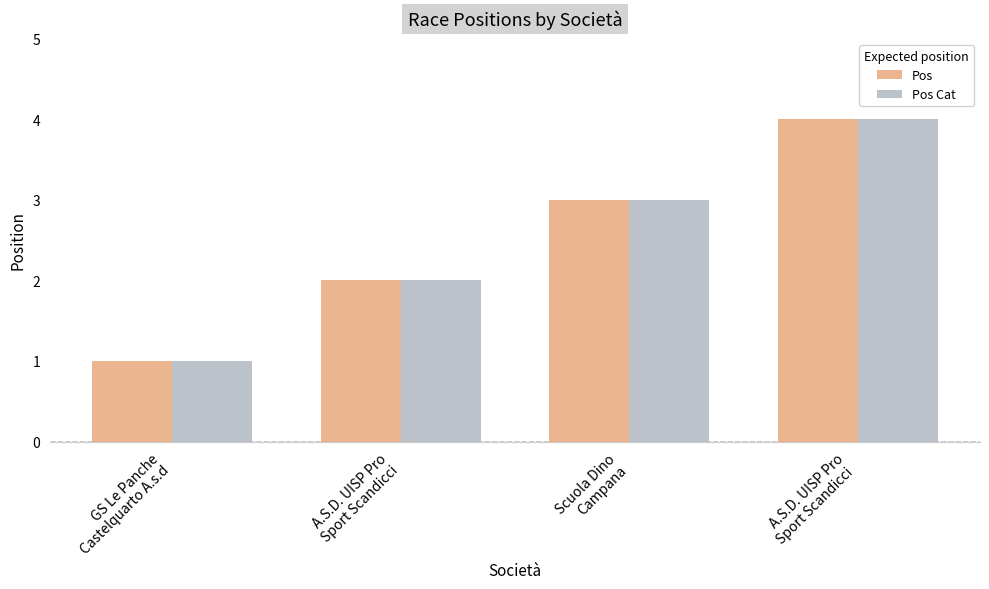

What is the maximum value for Pos Cat?

4